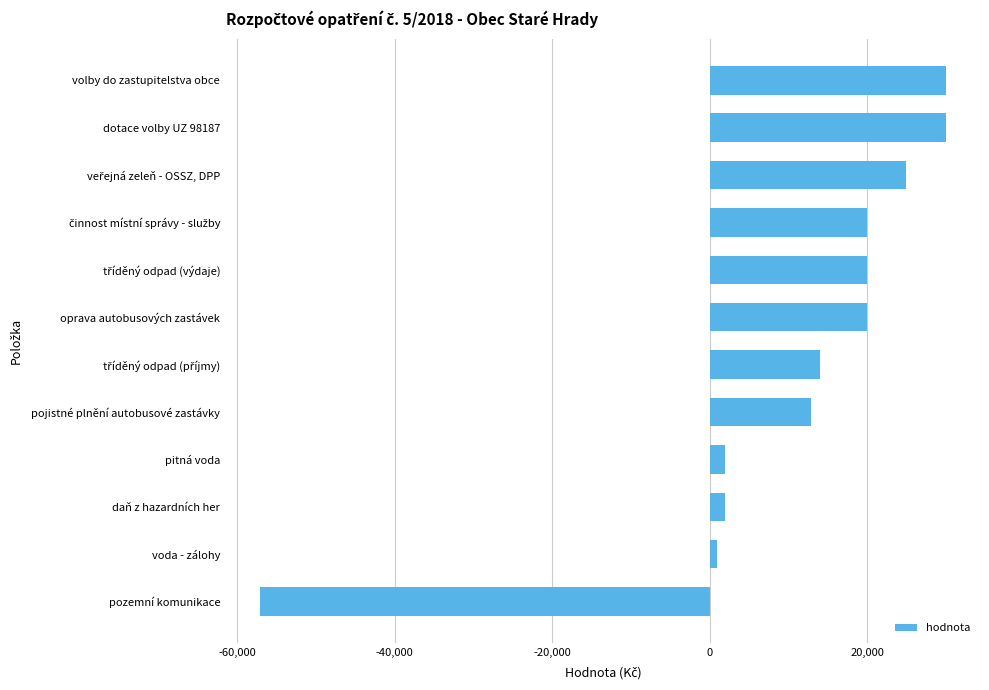

Which has a higher value, daň z hazardních her or oprava autobusových zastávek?

oprava autobusových zastávek